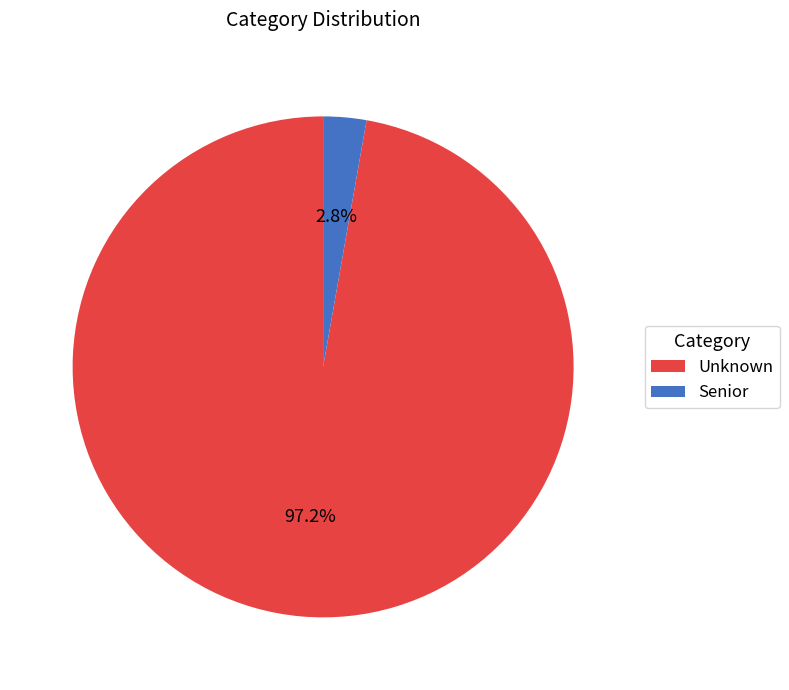

Is it true that Senior is 9% of the pie?

False